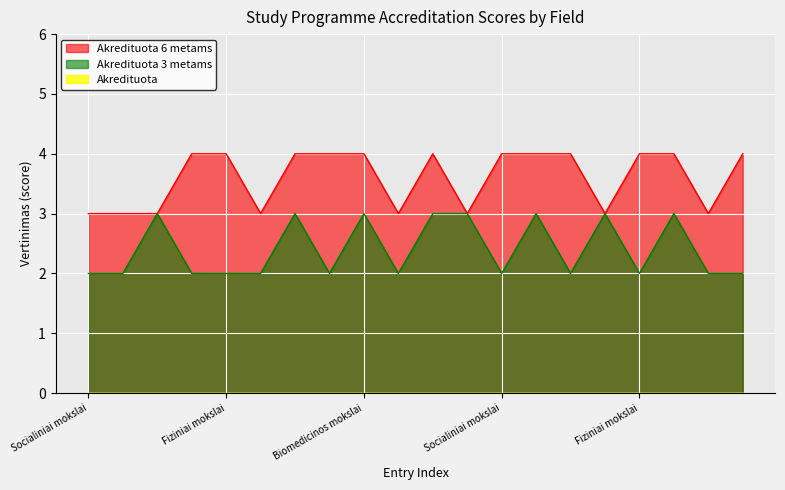

The Akredituota 3 metams series shows 3 at Biomedicinos mokslai. True or false?

True